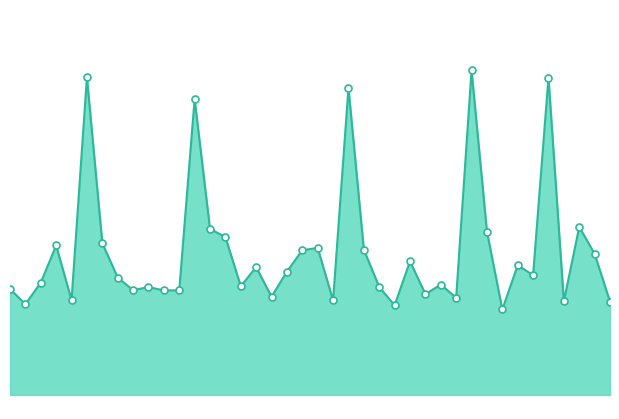

Does the chart have visible grid lines?

No